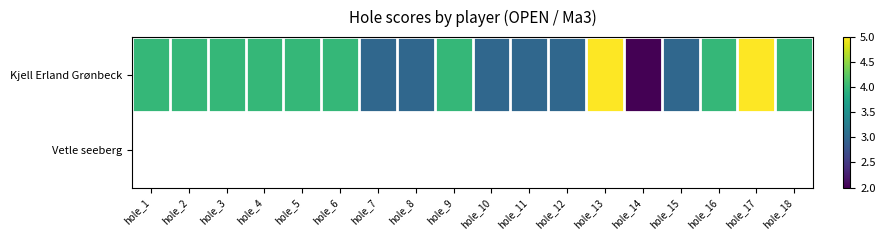

What is the highest value of the Kjell Erland Grønbeck series?

5.0